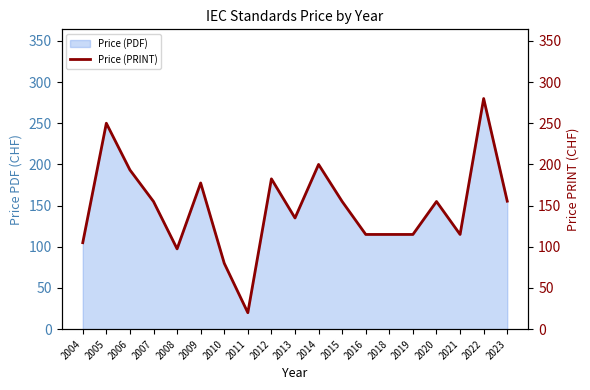

Where is the data nearest to the value 150?

2007